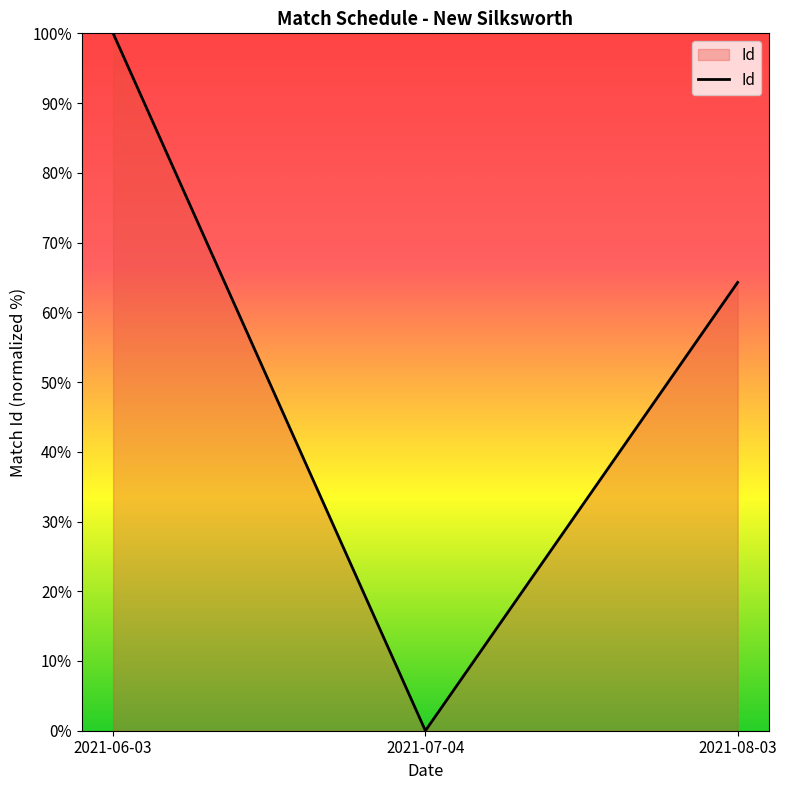

What is the difference between the maximum and second lowest values?

35.7